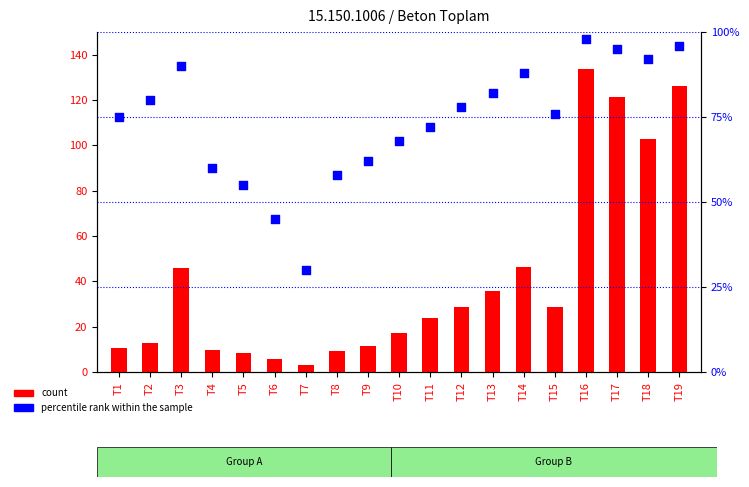

Is the value of count at T1 greater than the value of percentile rank within the sample at T8?

No